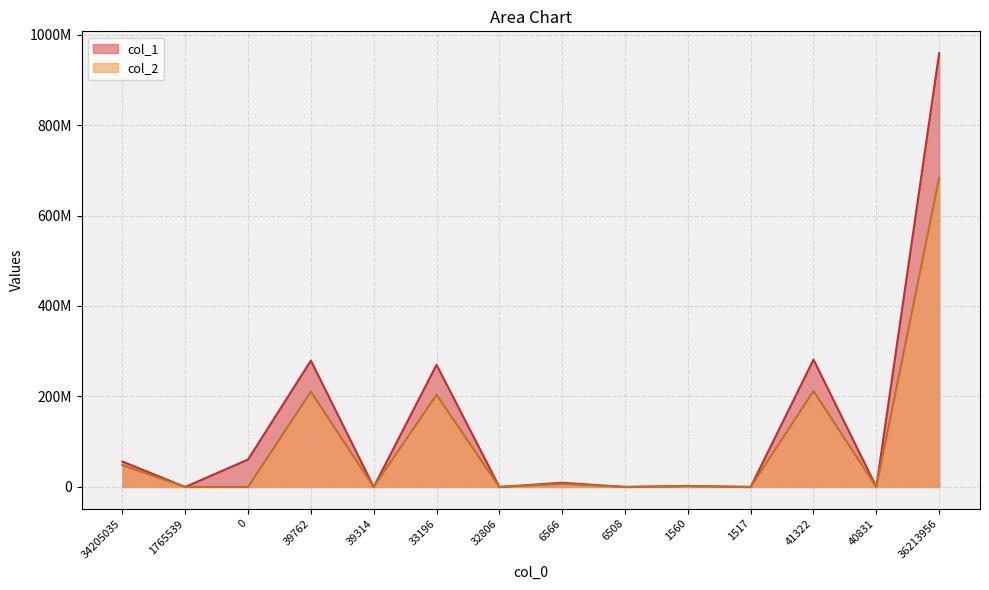

What are all the series names shown in the legend?

col_1, col_2